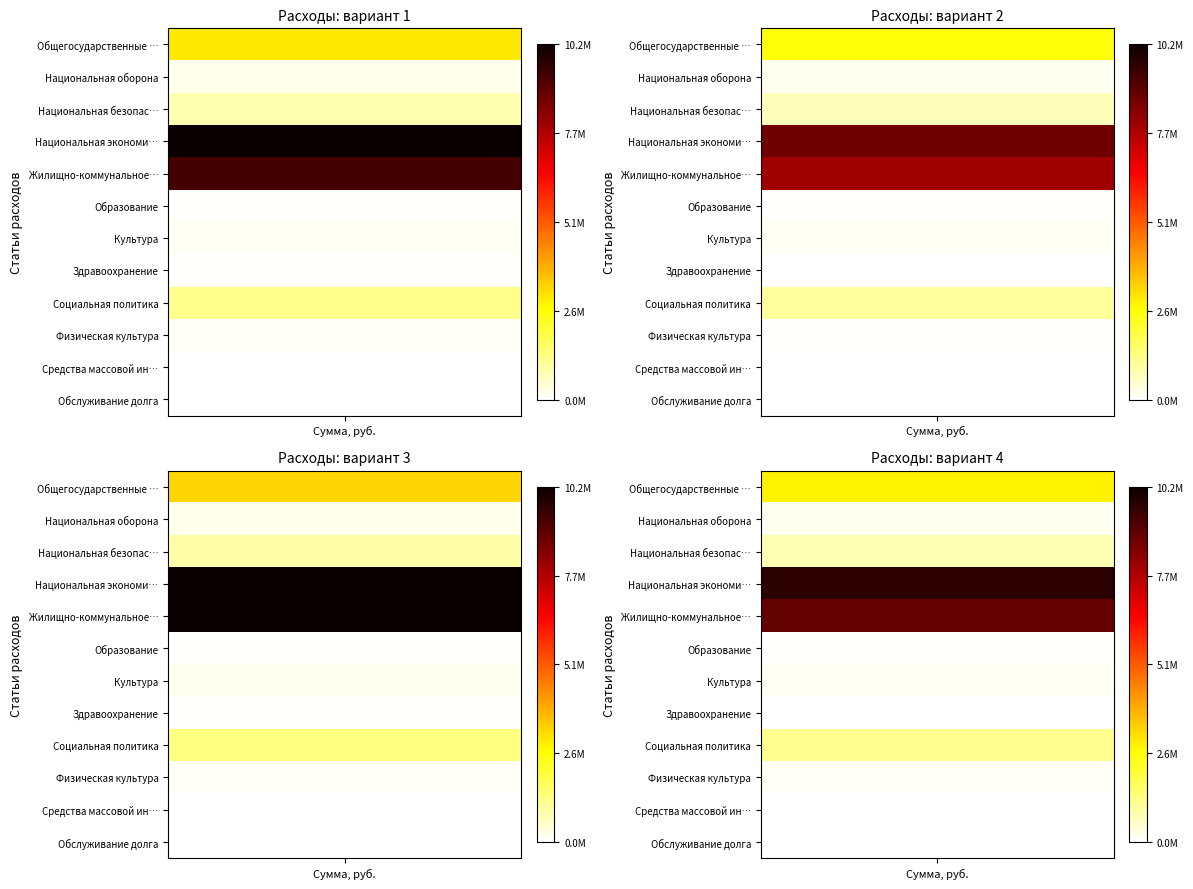

The chart shows a value of 9293289.5 at 4. True or false?

True